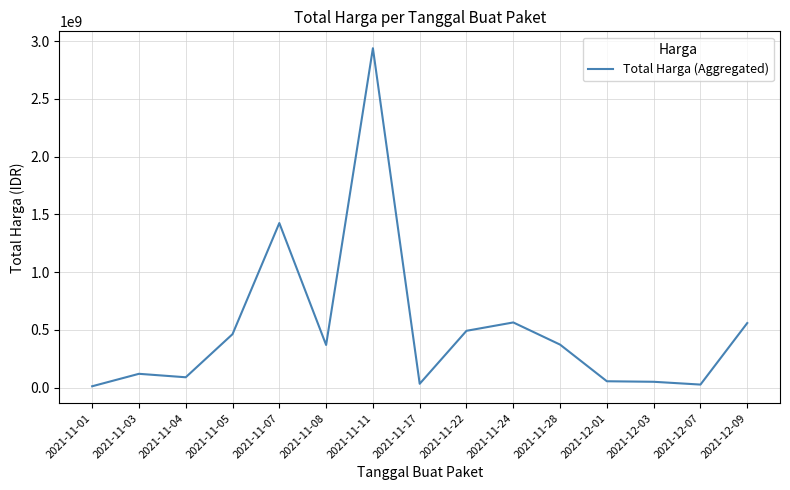

At which label is the value closest to 1476100370?

2021-11-07